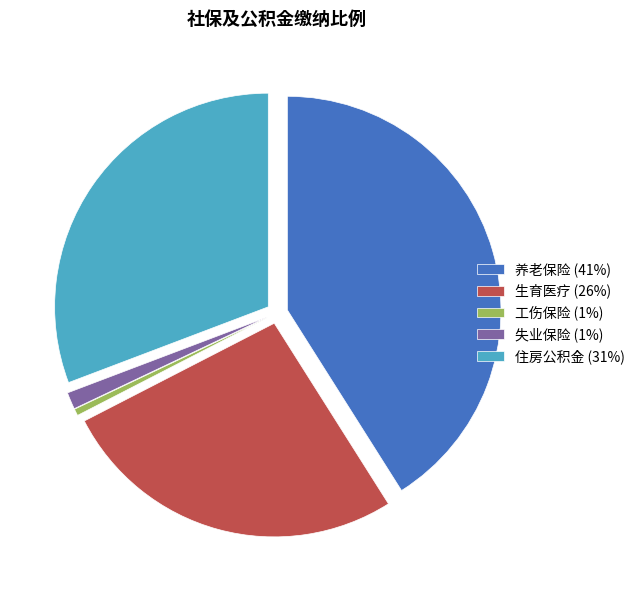

Which slice is the smallest?

工伤保险